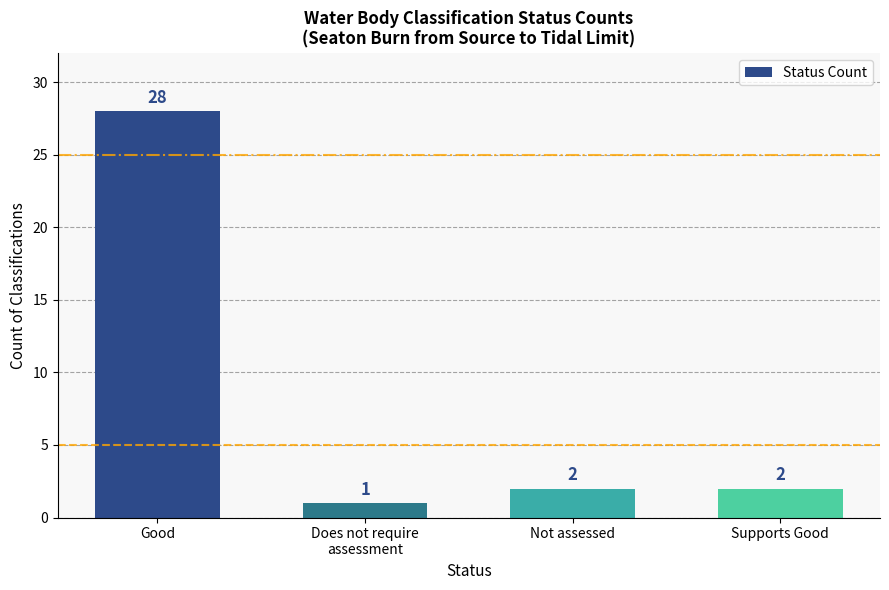

Reading left to right, transcribe all the data shown in this chart.

28	1	2	2